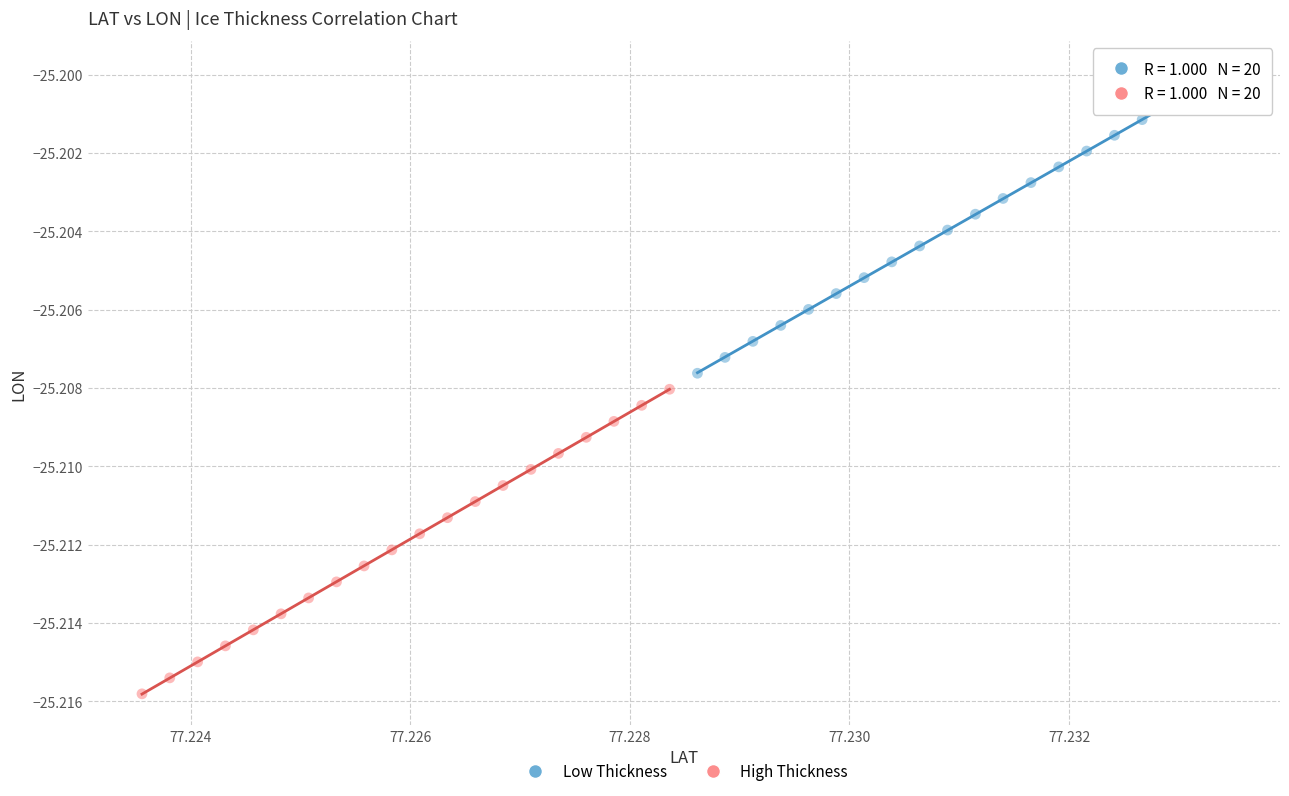

Which series contains the highest Y value?

Low Thickness